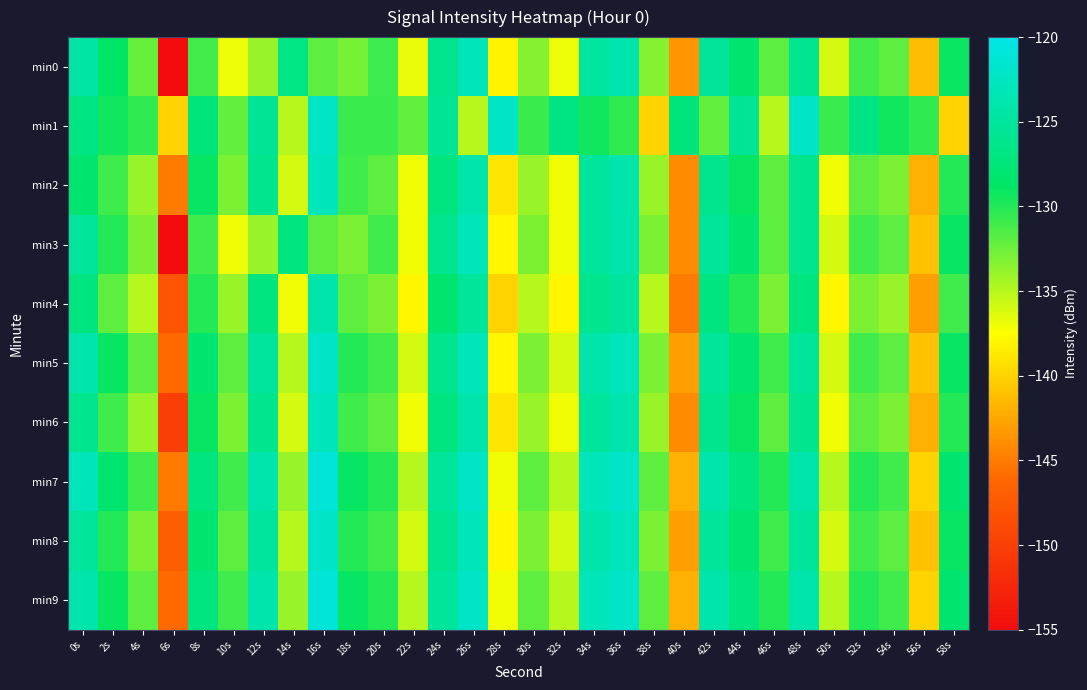

Rank the series by their maximum value, from highest to lowest.

min7, min9, min5, min8, min1, min2, min3, min6, min0, min4